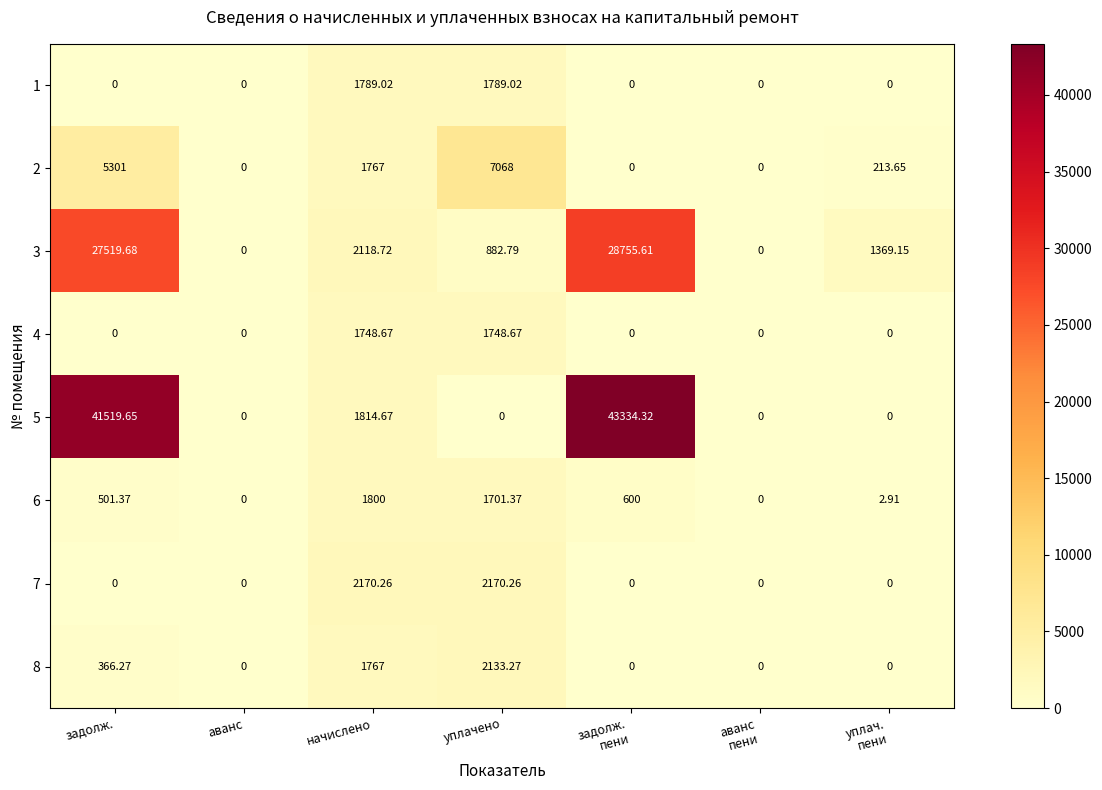

At which category is the sum across all series the highest?

задолж.